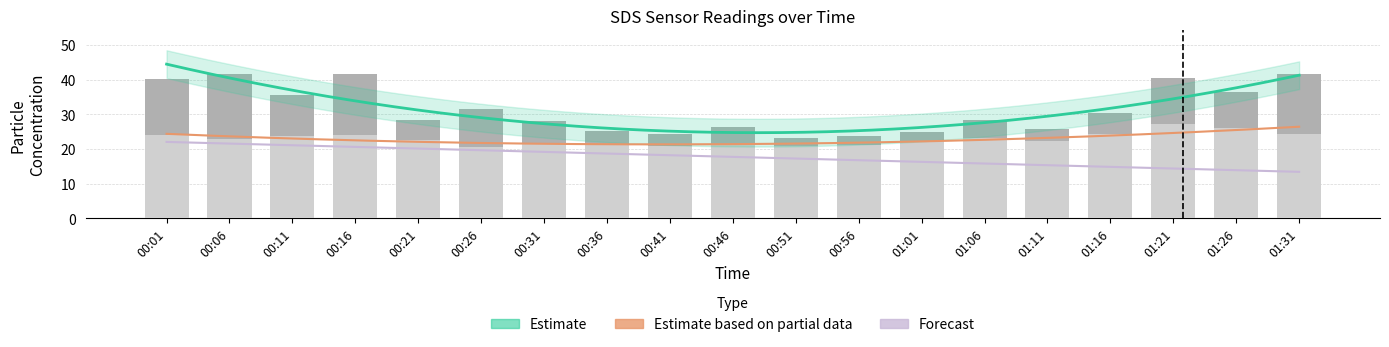

Reading left to right, what are all the values shown in this chart?

SDS_P1: 00:01=40.1	00:06=41.5	00:11=35.5	00:16=41.7	00:21=28.4	00:26=31.4	00:31=28.1	00:36=25.1	00:41=24.4	00:46=26.3	00:51=23.1	00:56=23.7	01:01=24.9	01:06=28.3	01:11=25.8	01:16=30.4	01:21=40.4	01:26=36.4	01:31=41.6
SDS_P2: 00:01=24.0	00:06=22.8	00:11=23.8	00:16=23.9	00:21=22.5	00:26=20.6	00:31=21.7	00:36=21.1	00:41=20.8	00:46=21.6	00:51=20.9	00:56=21.1	01:01=22.2	01:06=23.3	01:11=22.3	01:16=24.1	01:21=27.1	01:26=26.0	01:31=24.4